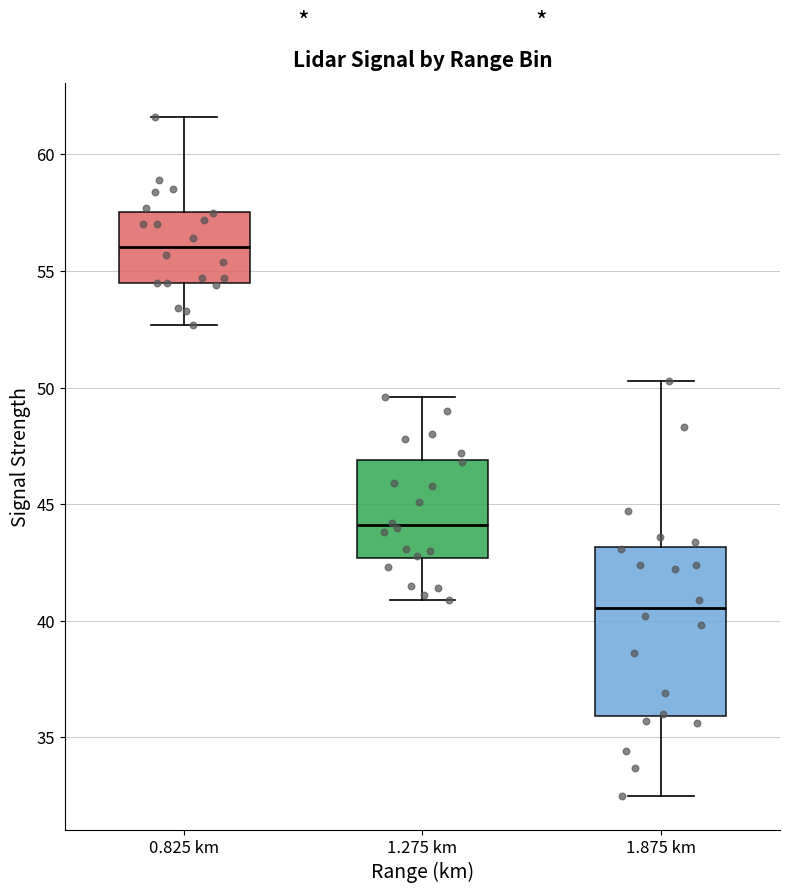

Which box has the highest median line?

0.825 km